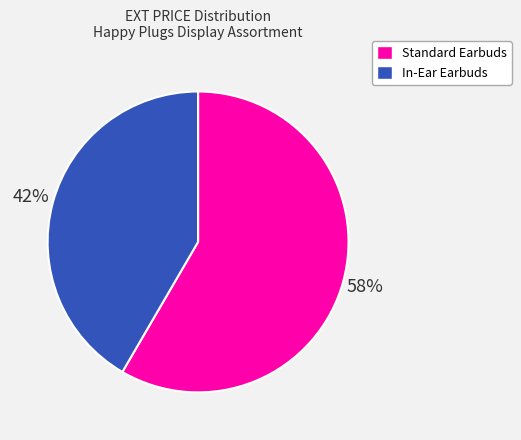

Which slice is the largest?

Standard Earbuds